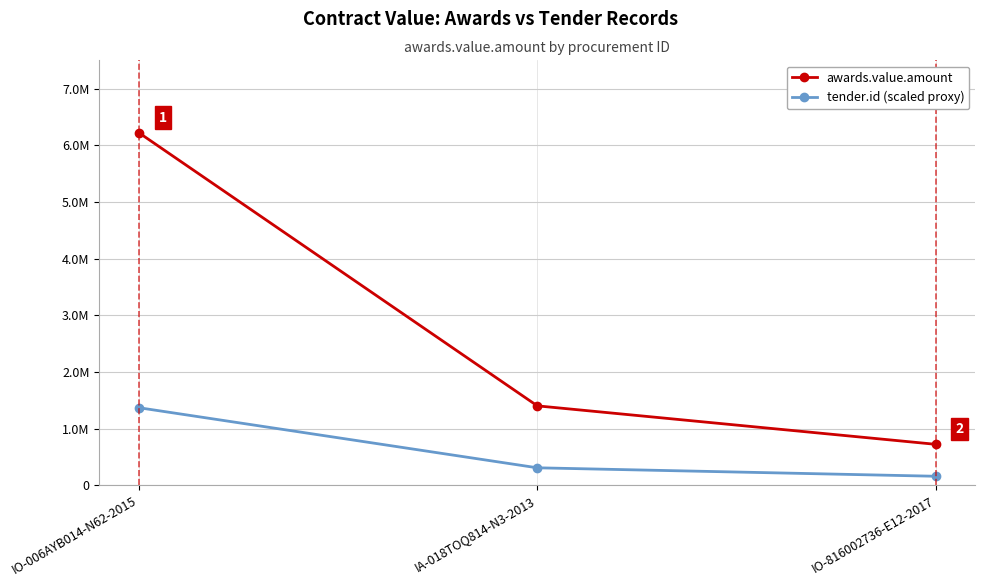

What is the greatest value displayed?

6220121.8